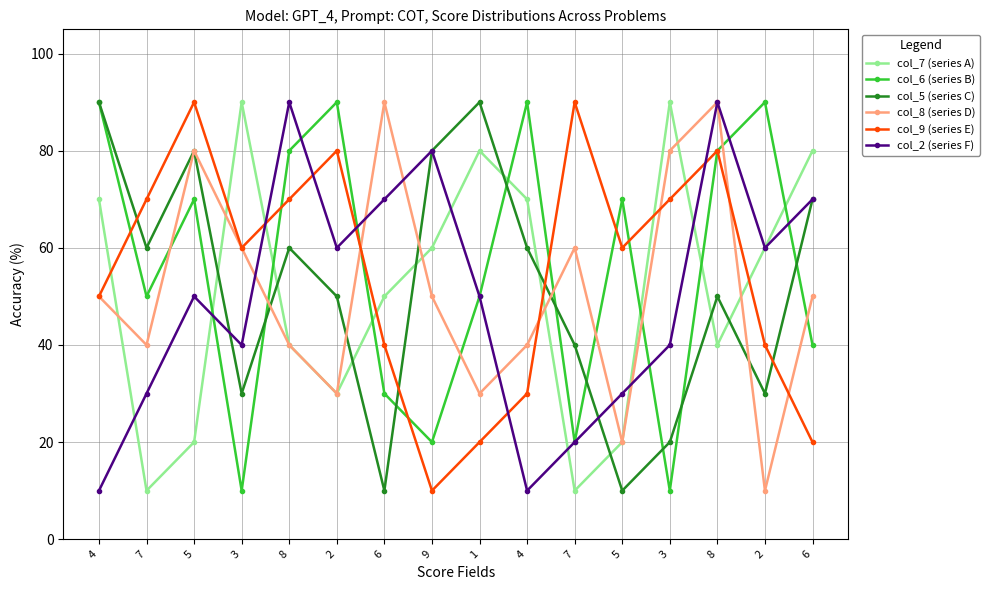

Which category has the highest value across all series?

3